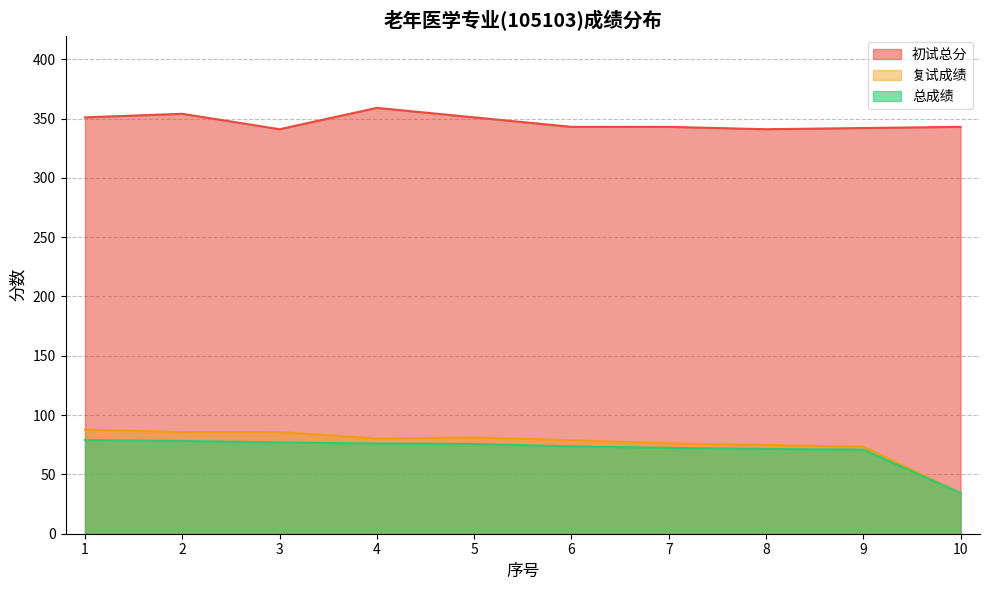

Which series changed the most between 2 and 9?

复试成绩